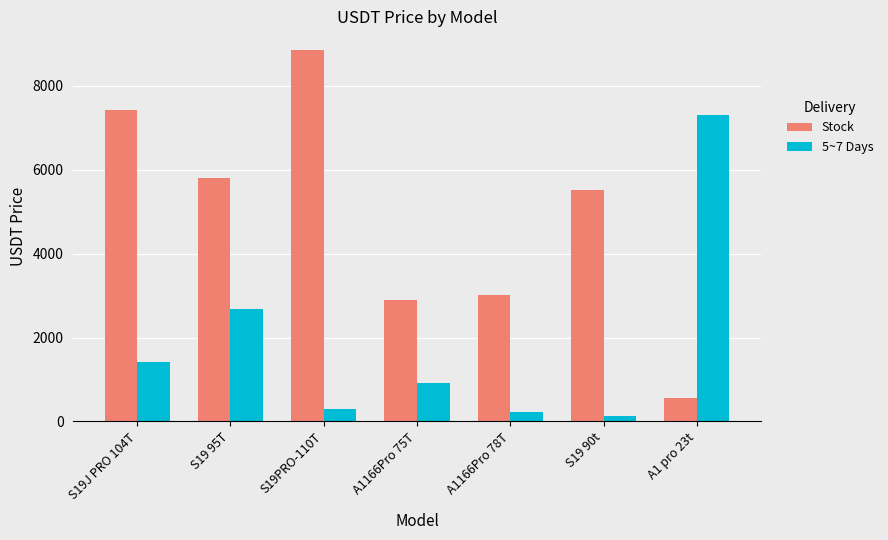

The value of 5~7 Days at S19J PRO 104T is 1428.6. True or false?

True